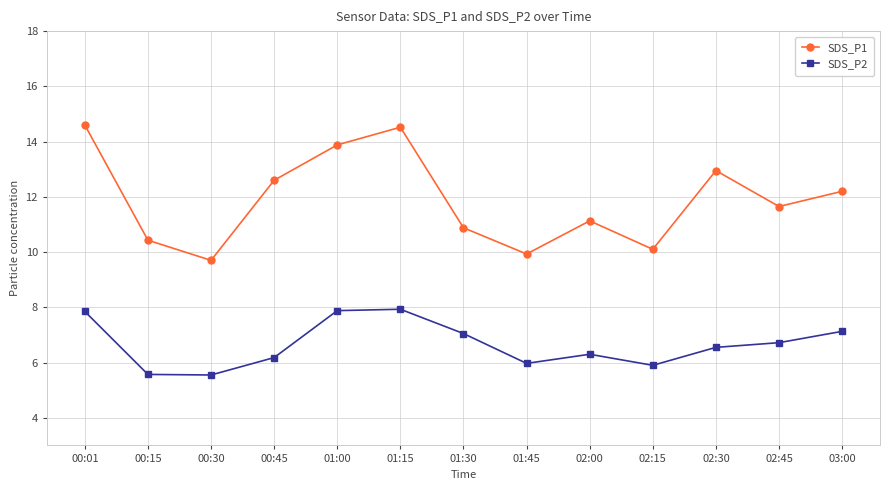

True or false: SDS_P2 and SDS_P1 intersect in this chart.

False